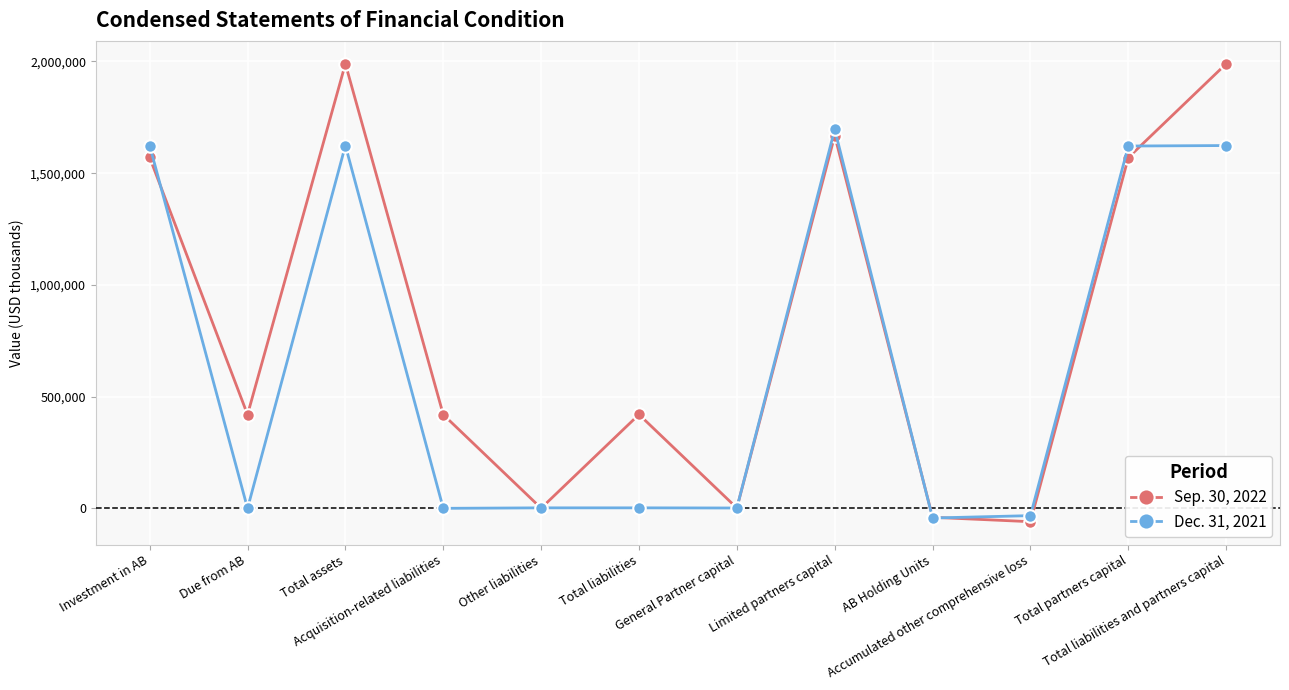

Between which two adjacent categories do Sep. 30, 2022 and Dec. 31, 2021 first intersect?

Investment in AB and Due from AB